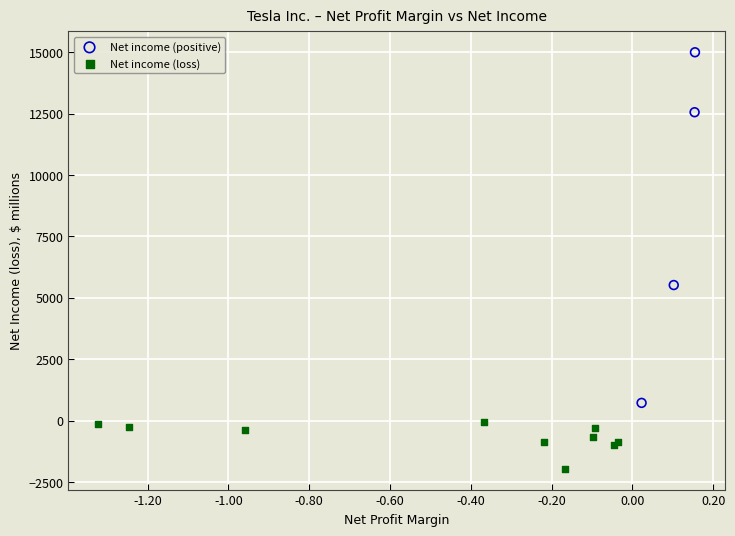

Which series reaches the minimum Y coordinate?

Net income (loss)